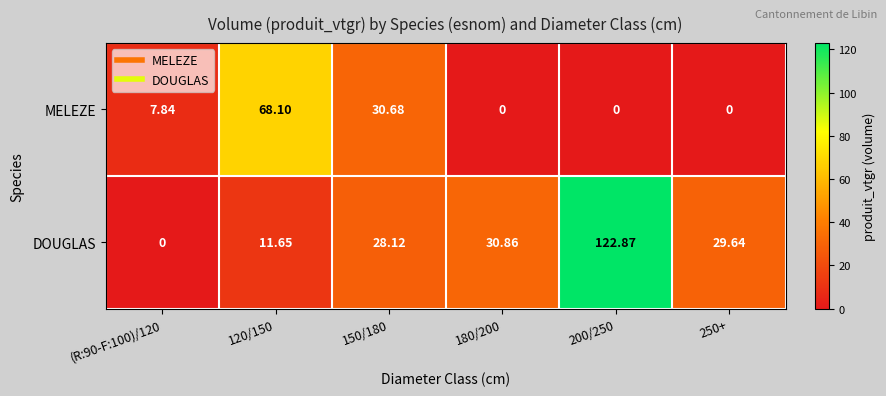

Which series has the largest range (max minus min)?

DOUGLAS